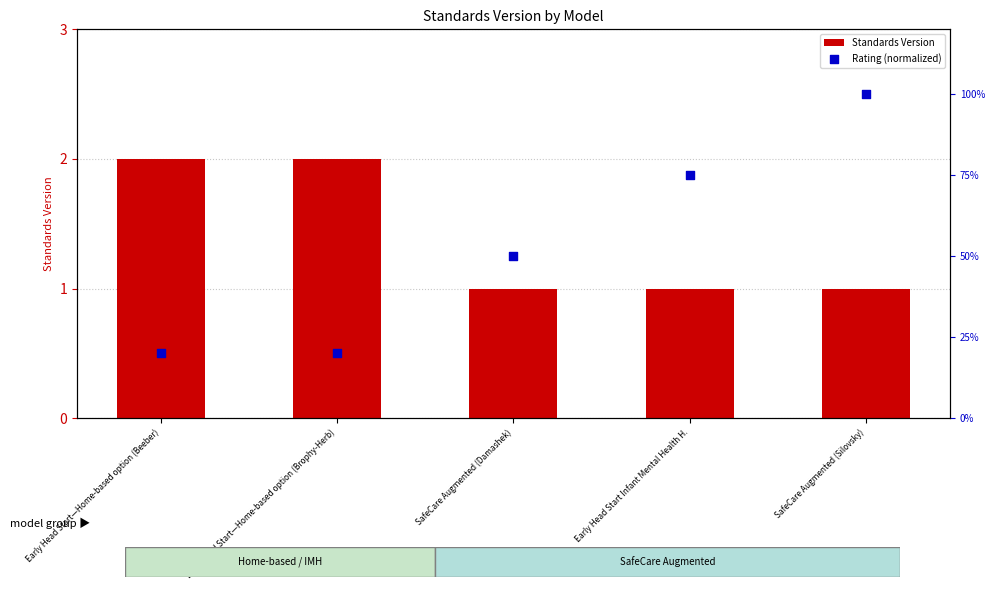

At which category is the sum across all series the highest?

Early Head Start—Home-based option (Beeber)